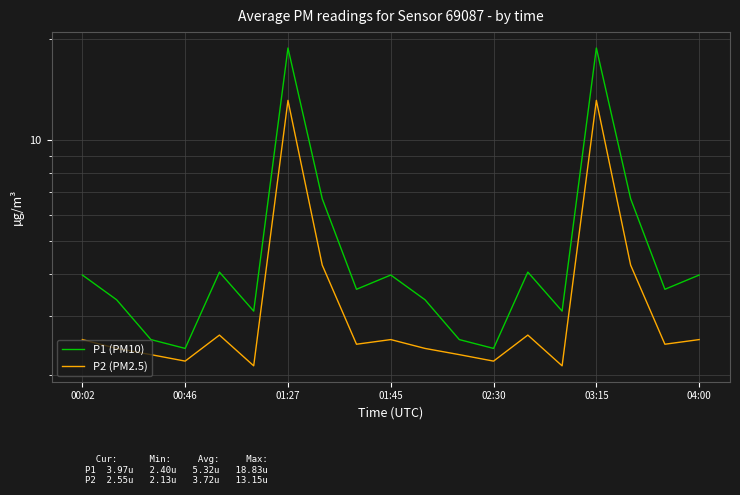

True or false: P1 (PM10) has more than 2 points higher than both neighbors.

True